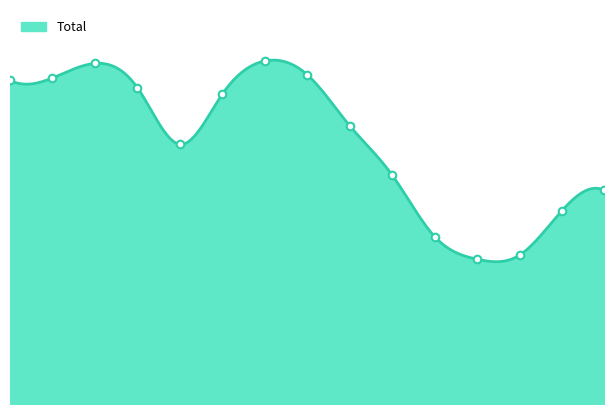

What is the change in value from 0 to 10?

-193